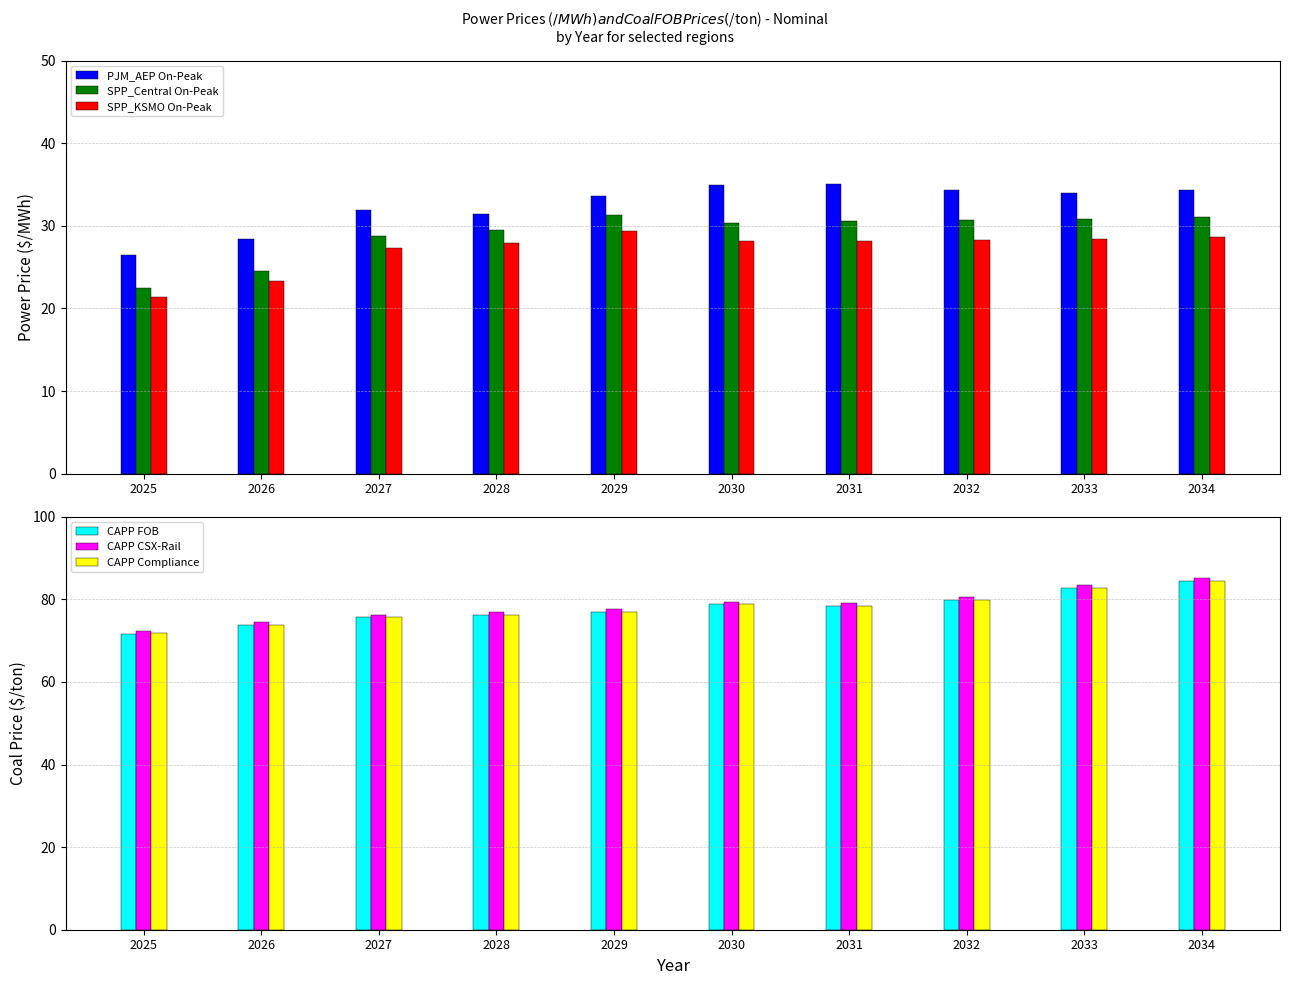

How many bars are there in each group?

6